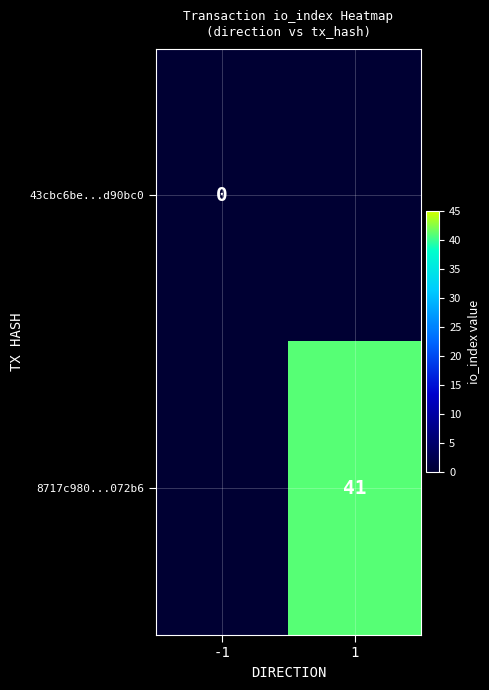

How many distinct data groups are displayed?

2